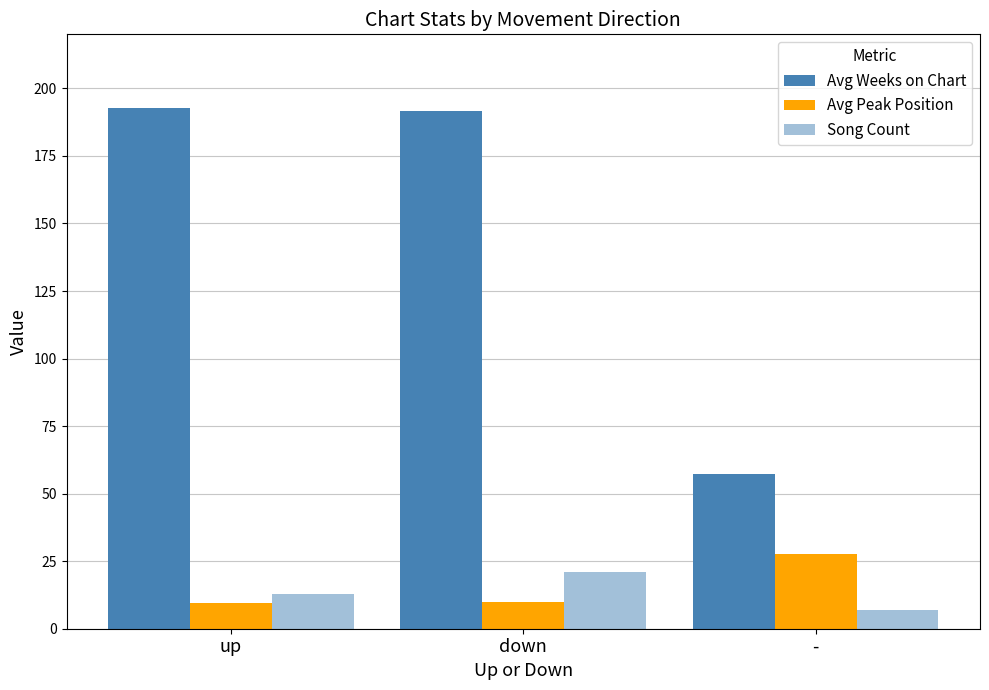

Reading left to right, transcribe all the data shown in this chart.

Avg Weeks on Chart: 192.8	191.5	57.1
Avg Peak Position: 9.4	9.8	27.6
Song Count: 13.0	21.0	7.0